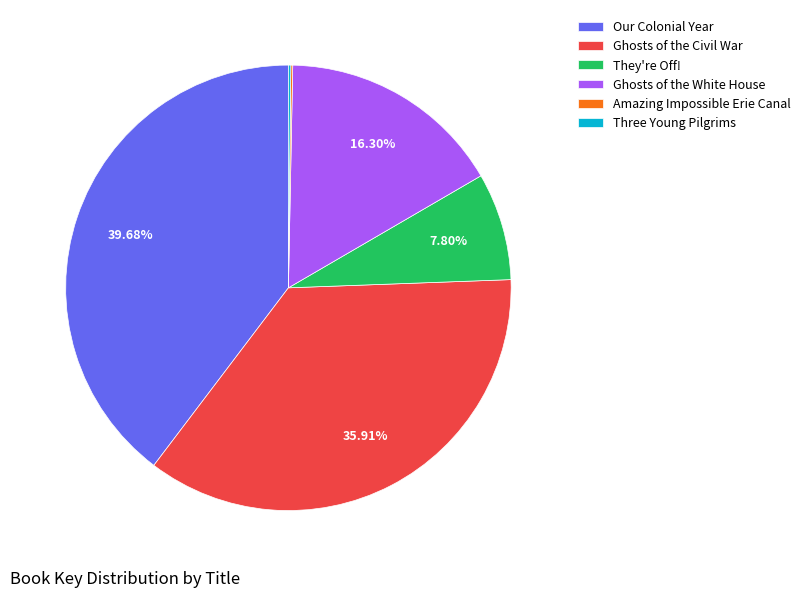

The Ghosts of the Civil War slice represents 28% of the pie. True or false?

False